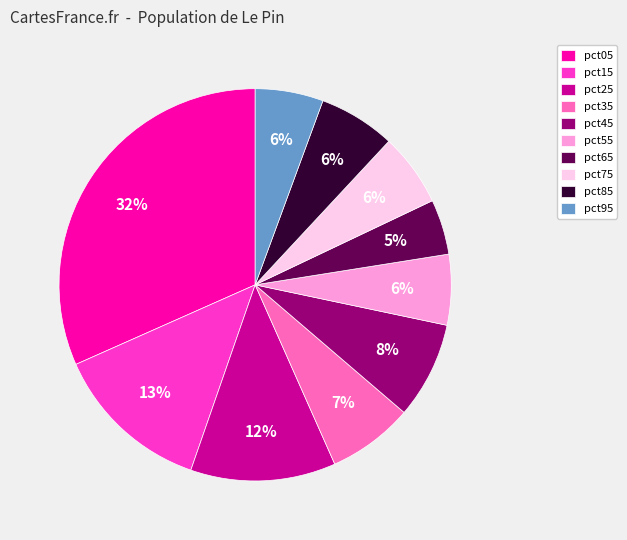

Do pct75 and pct45 together represent more than half of the pie?

No